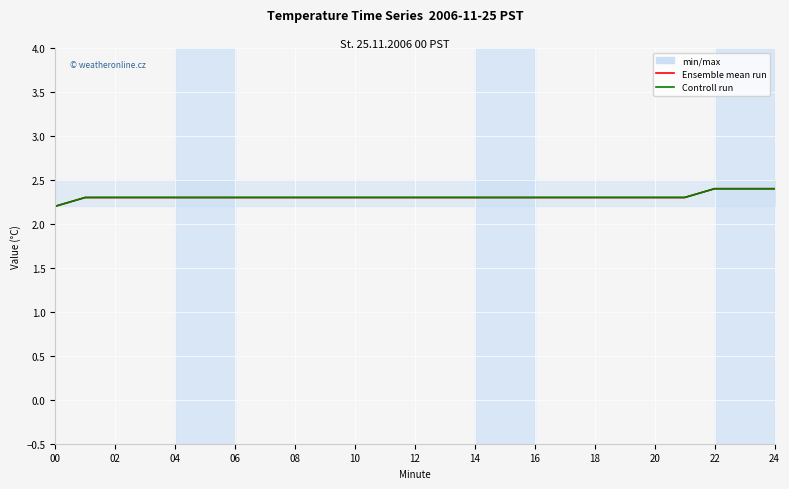

What value does the Ensemble mean run series have at 18?

2.3